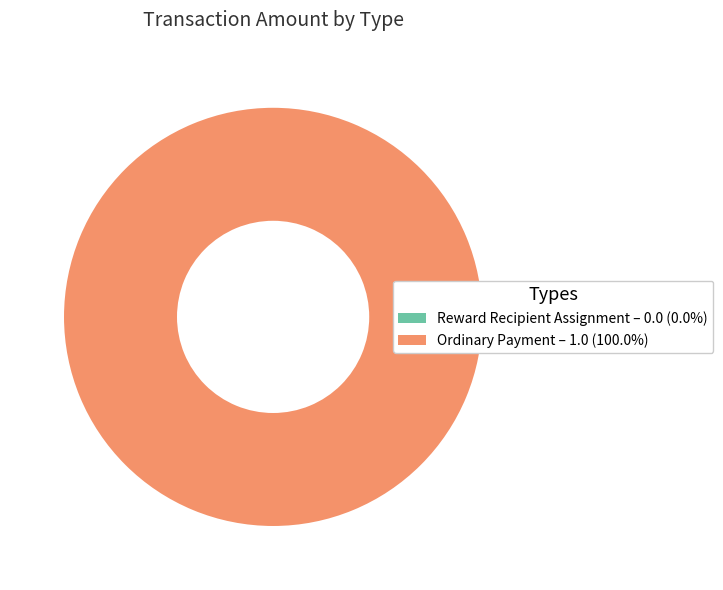

Count the number of slices in the pie.

2